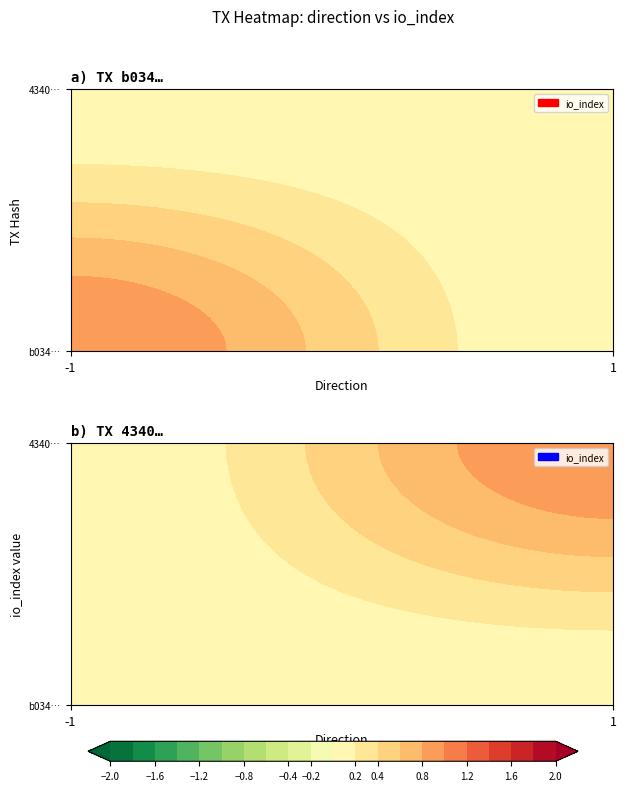

List the series in order of their overall mean, highest first.

4340575b69409a8ad249fa902226261684142f0, b034191841cab721d5c2639797da357c682ebfc